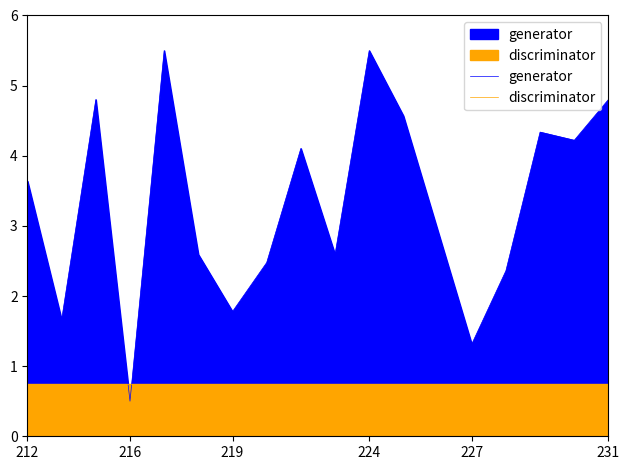

Rank the series by their maximum value, from lowest to highest.

discriminator, generator